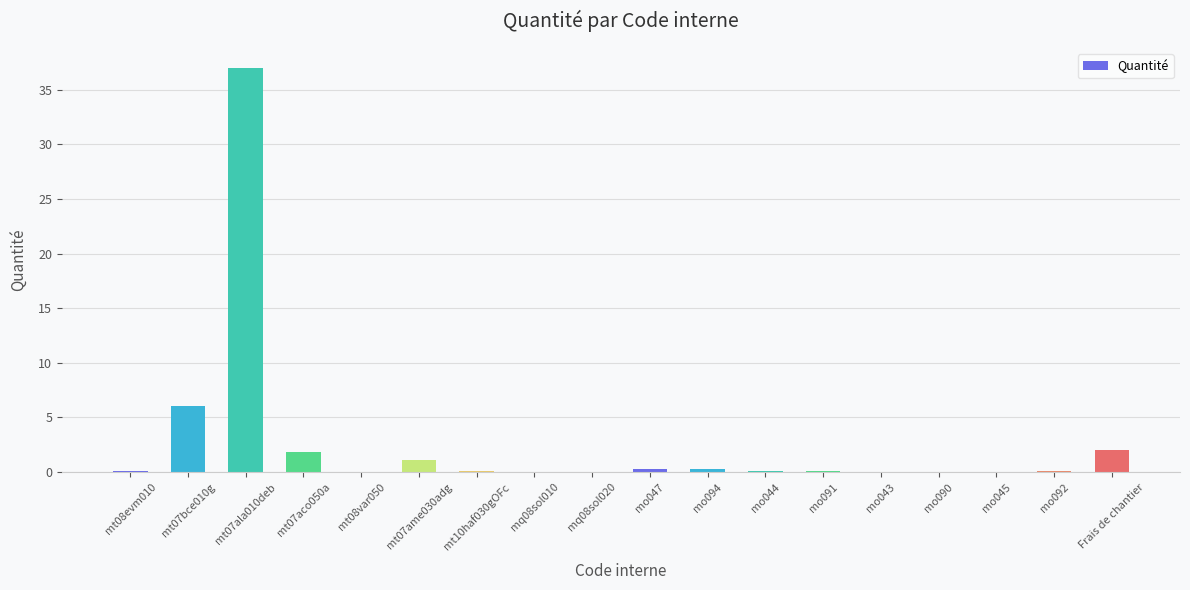

Are the bars horizontal?

No